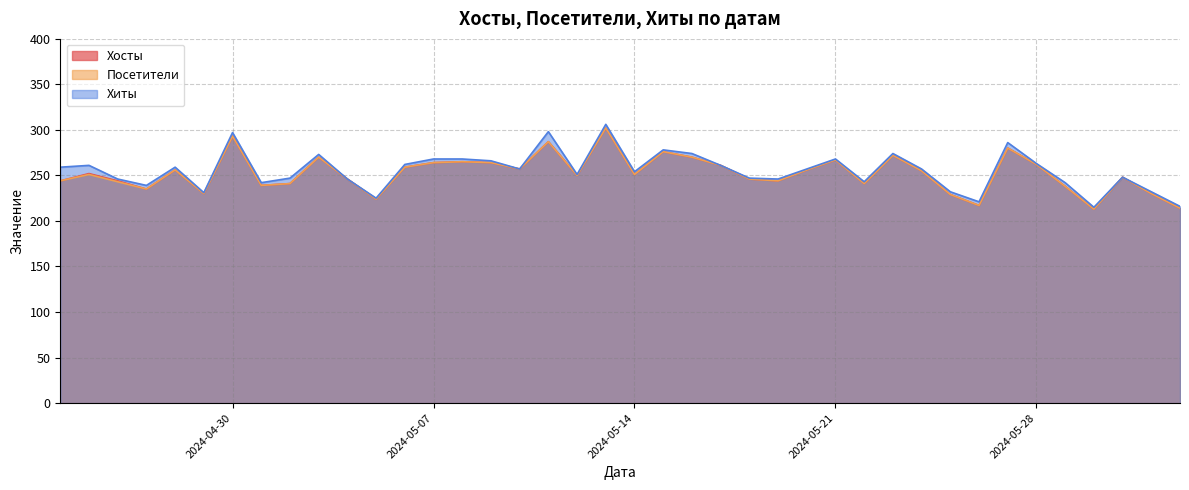

Between 31 and 1, which is larger?

31